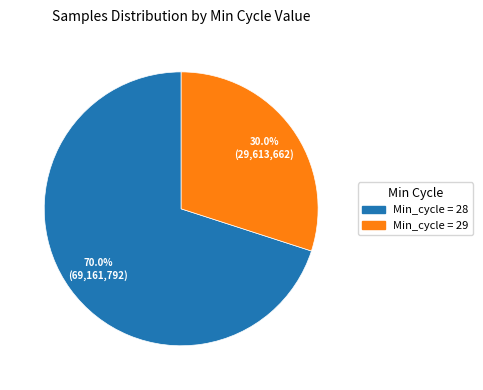

To the nearest percent, what is the average slice percentage?

50%